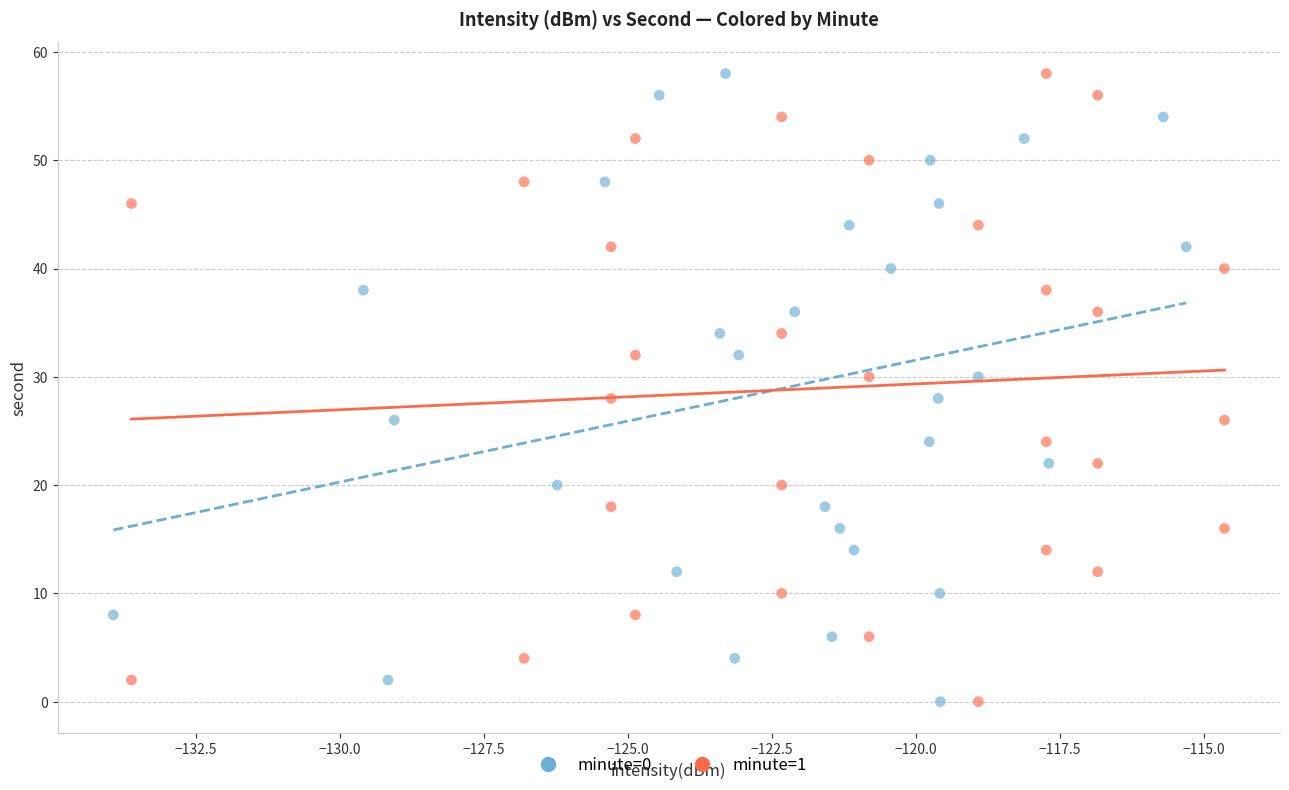

What are all the series names shown in the legend?

minute=0, minute=1